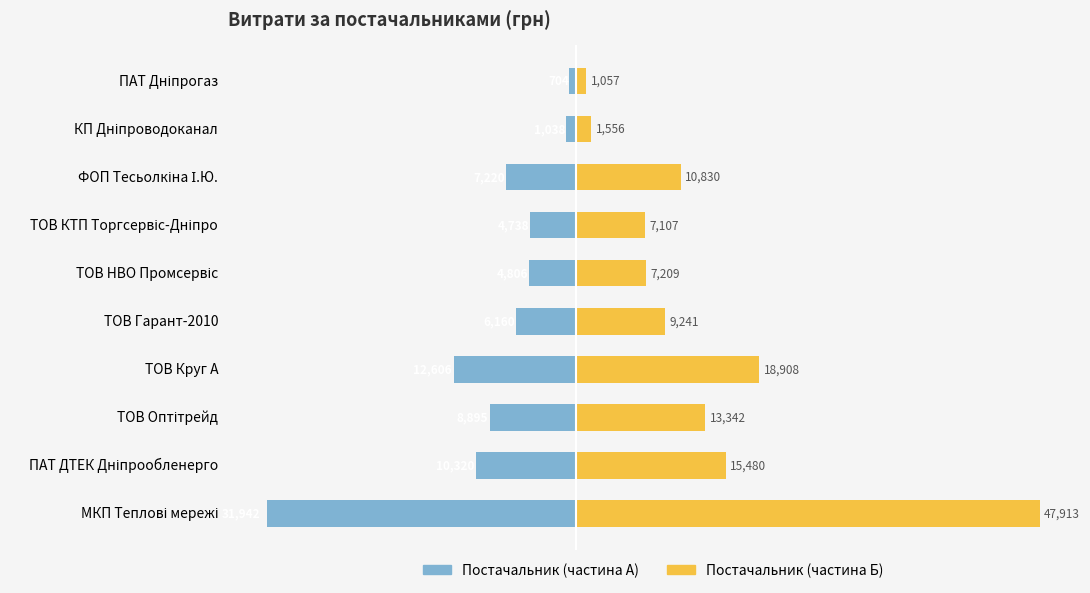

Is it true that Постачальник (частина Б) equals 7106.7 at ТОВ КТП Торгсервіс-Дніпро?

True